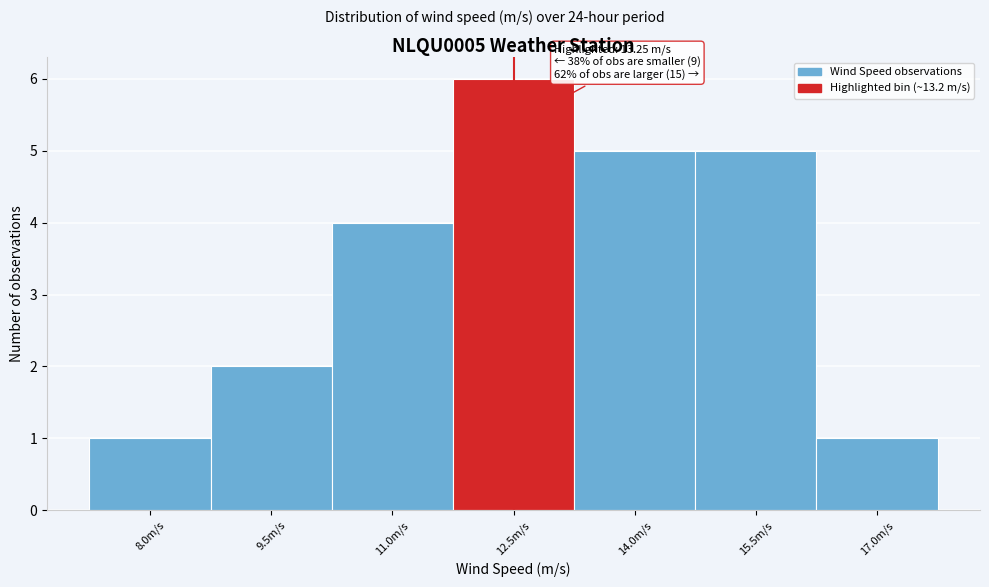

Reading right to left, what are all the values shown in this chart?

1	5	5	6	4	2	1